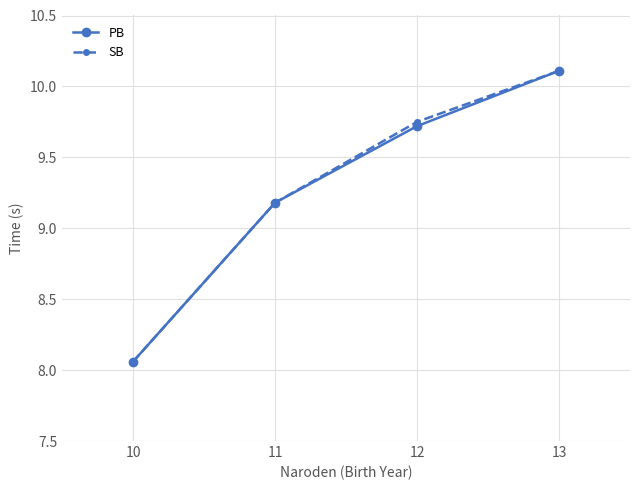

Is it true that PB equals 10.1 at 13?

True